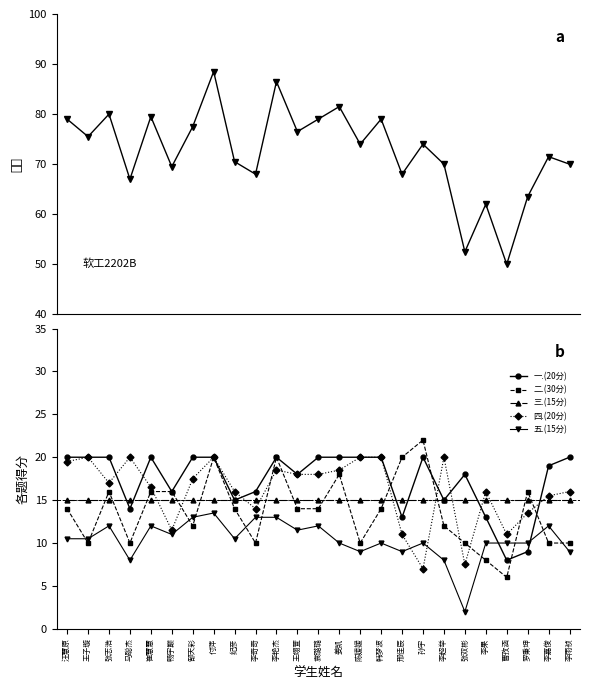

How many intersections are there between 二.(30分) and 五.(15分)?

10